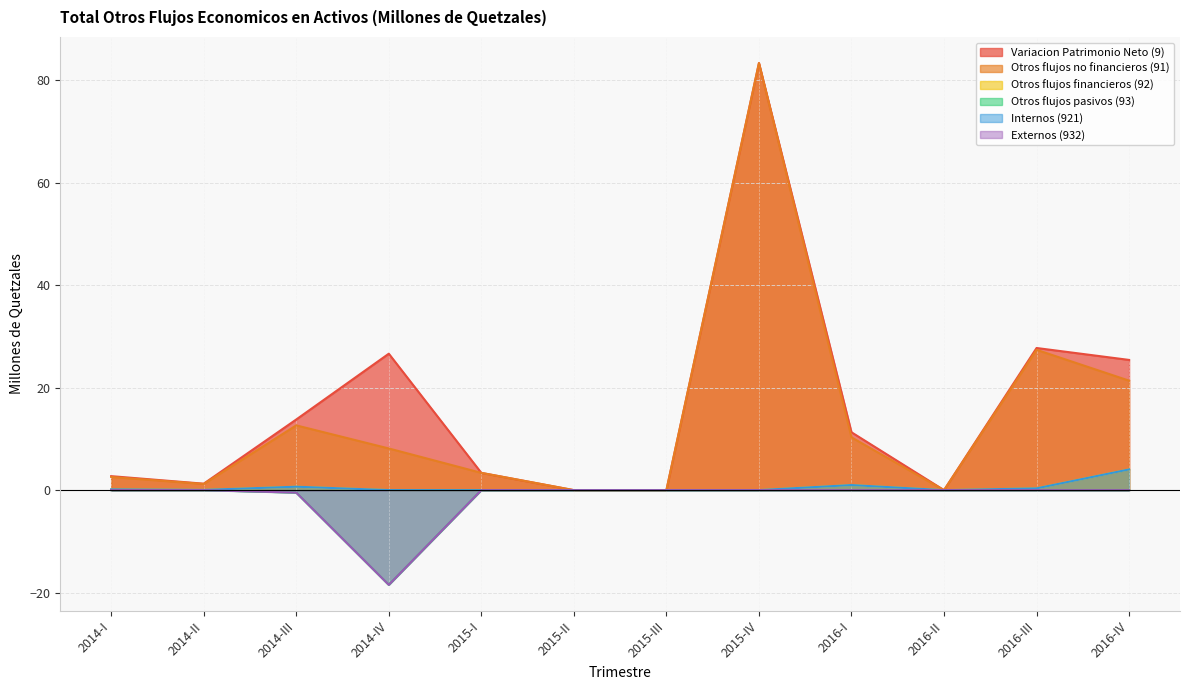

True or false: Otros flujos no financieros (91) and Internos (921) cross at least once.

False